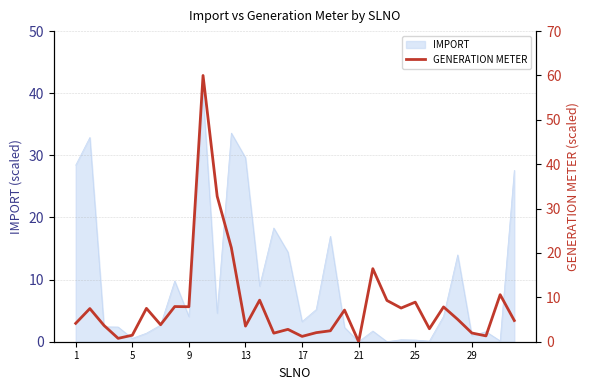

The chart shows a value of 1.7 at 26. True or false?

False